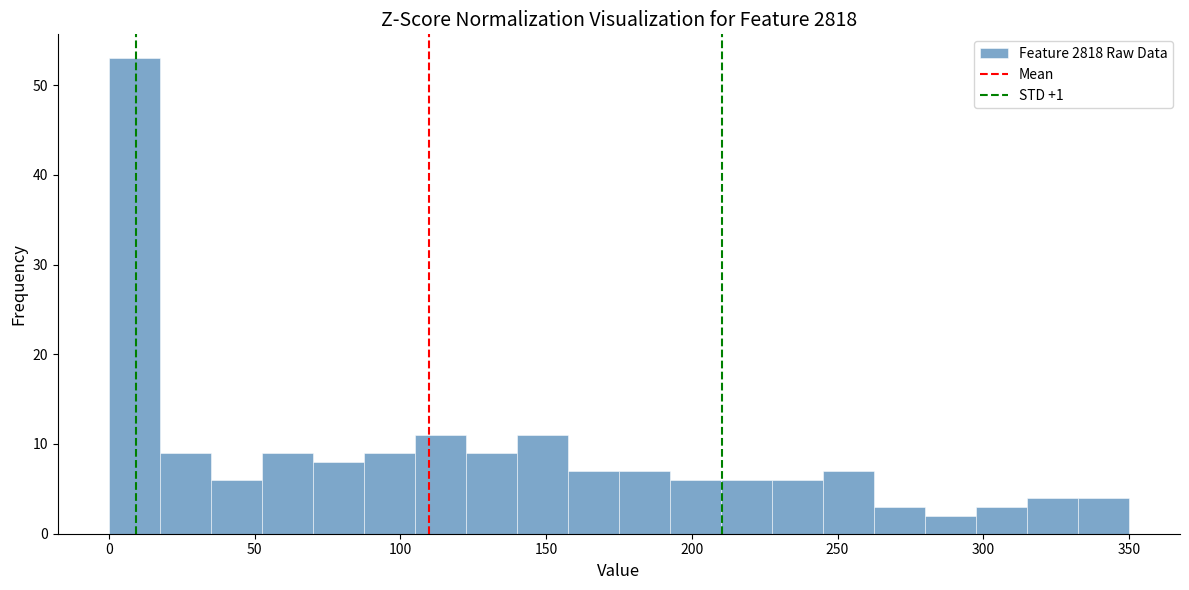

Around what value on the x-axis is the tallest bar? Give the approximate position of its centre, as read against the axis.

10